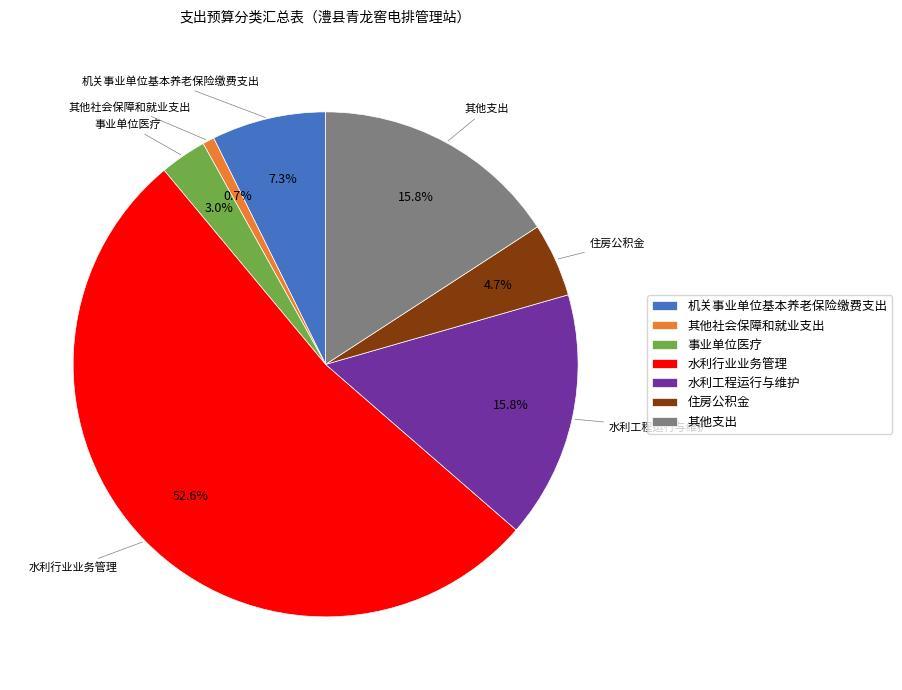

What percentage do 事业单位医疗 and 其他社会保障和就业支出 together represent?

3.7%